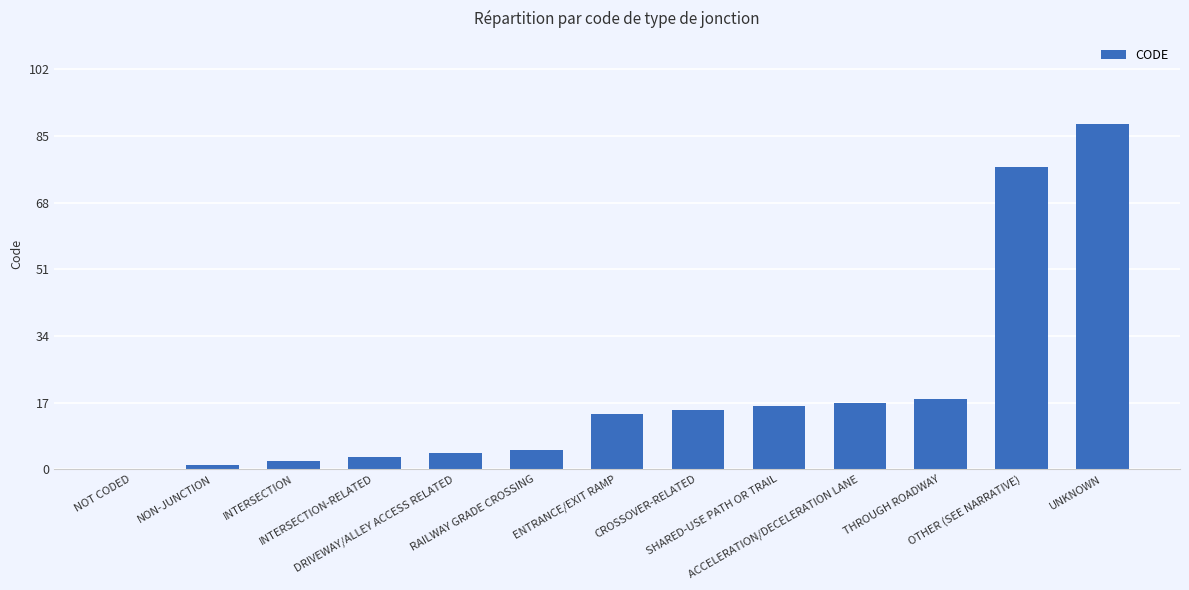

What is the sum of all values?

260